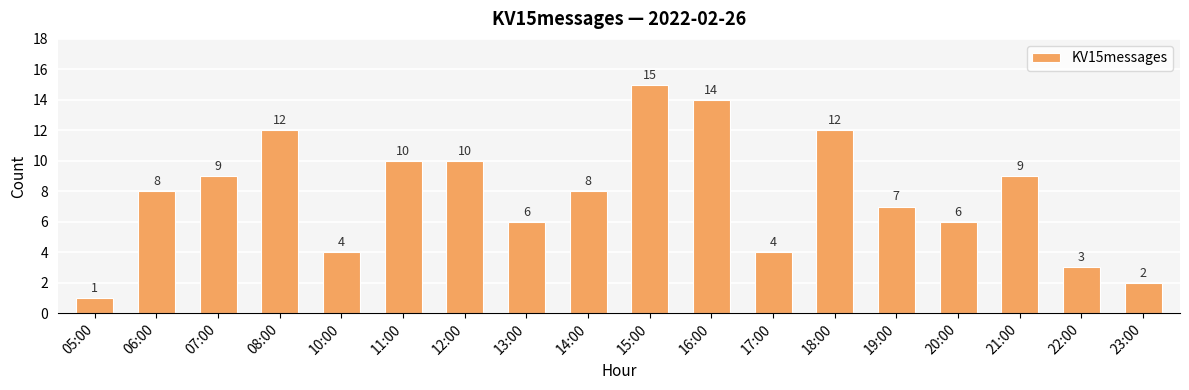

What is the difference between the maximum and minimum values?

14